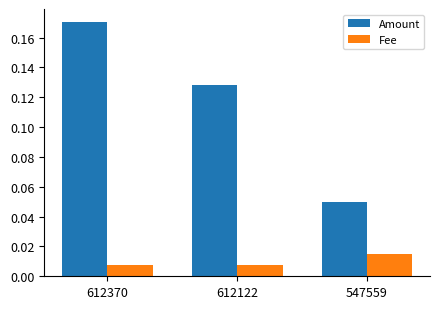

Which category has the highest value across all series?

612370